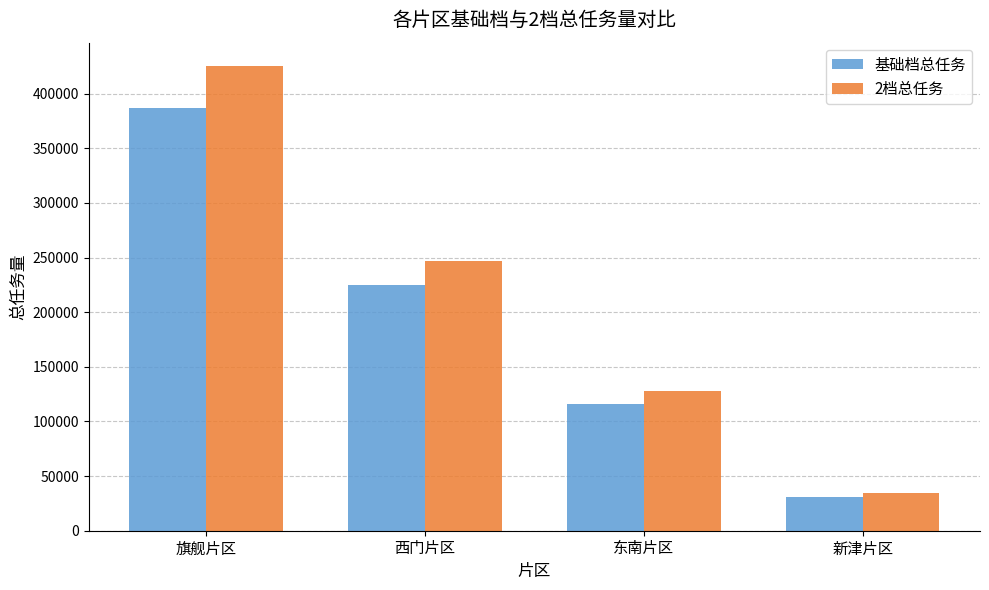

What is the sum of all 2档总任务 values?

834280